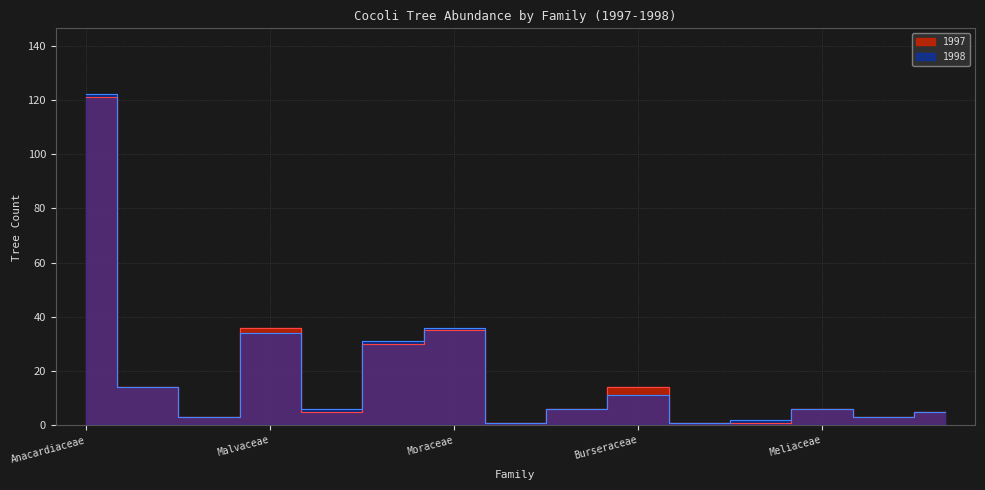

Does the chart display data point markers on the line(s)?

No